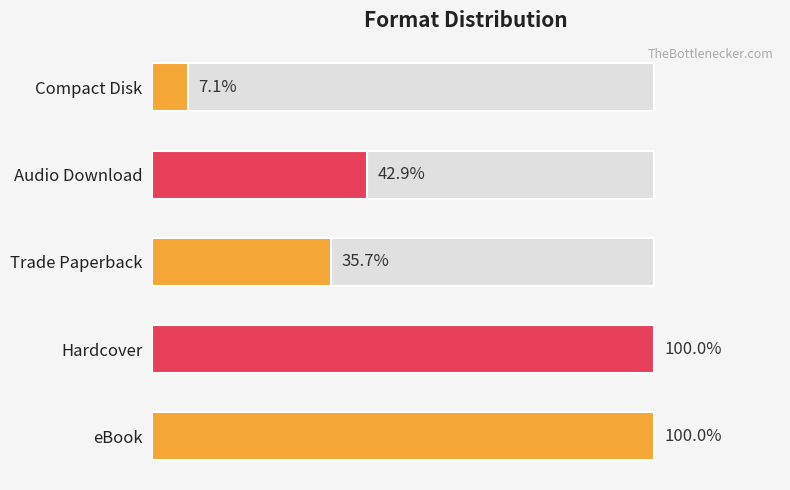

The chart shows a value of 22 at eBook. True or false?

False